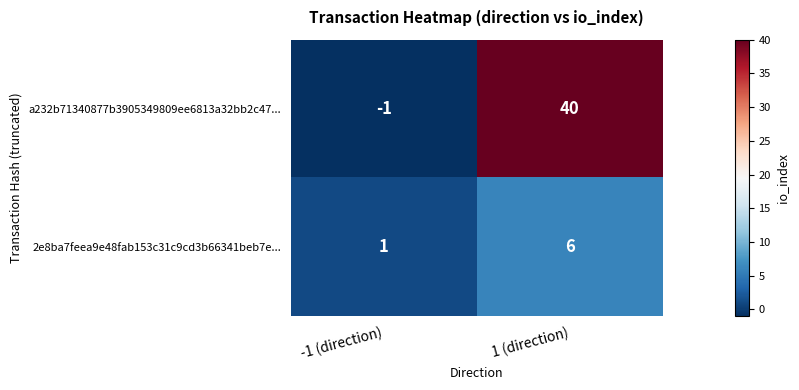

Which series has the largest total across all categories?

a232b71340877b3905349809ee6813a32bb2c47...